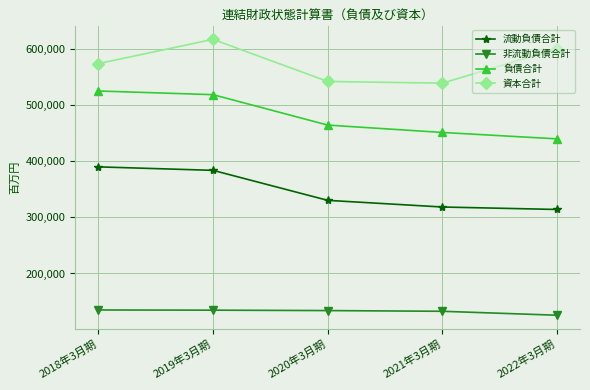

Rank the series by their maximum value, from highest to lowest.

資本合計, 負債合計, 流動負債合計, 非流動負債合計